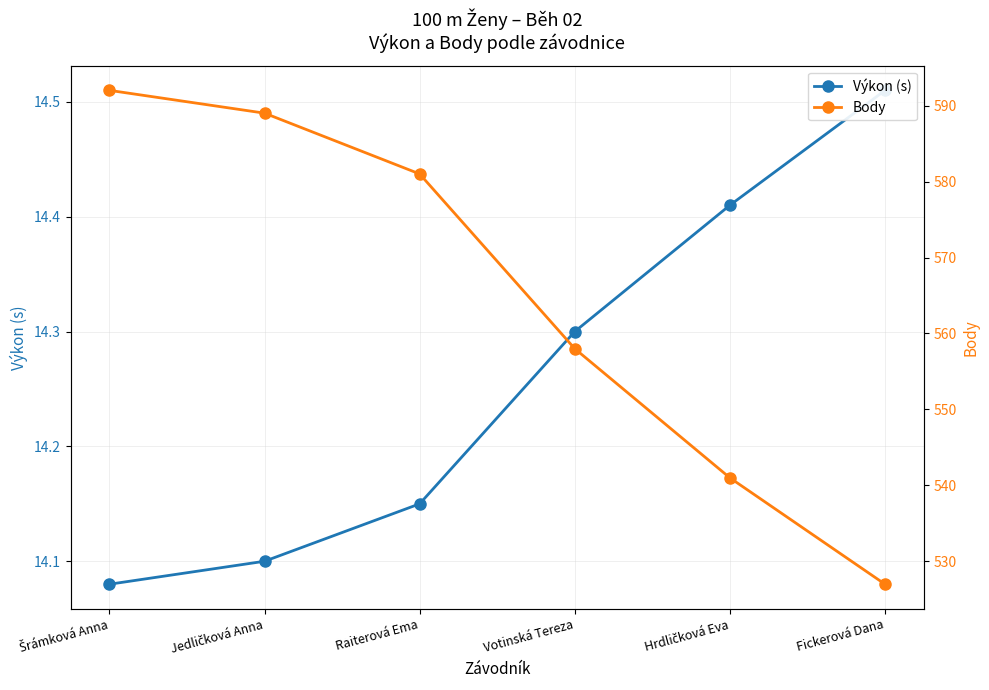

What is the sum of the Body values at Raiterová Ema and Fickerová Dana?

1108.0